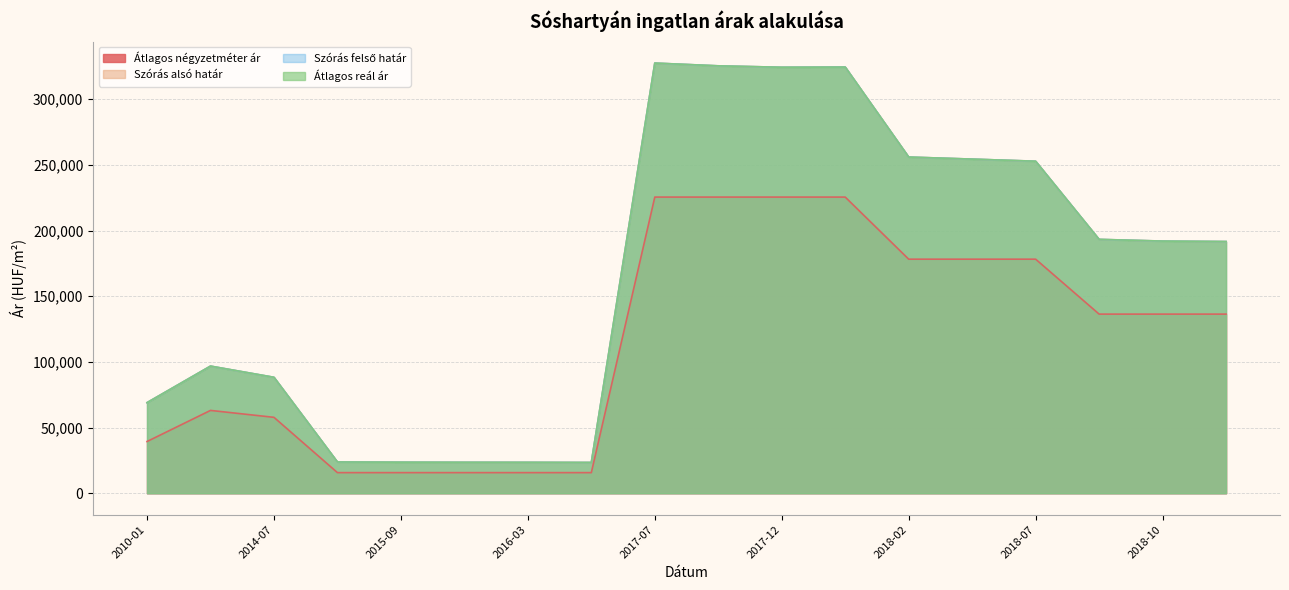

What is the sum of all Átlagos reál ár values?

3013269